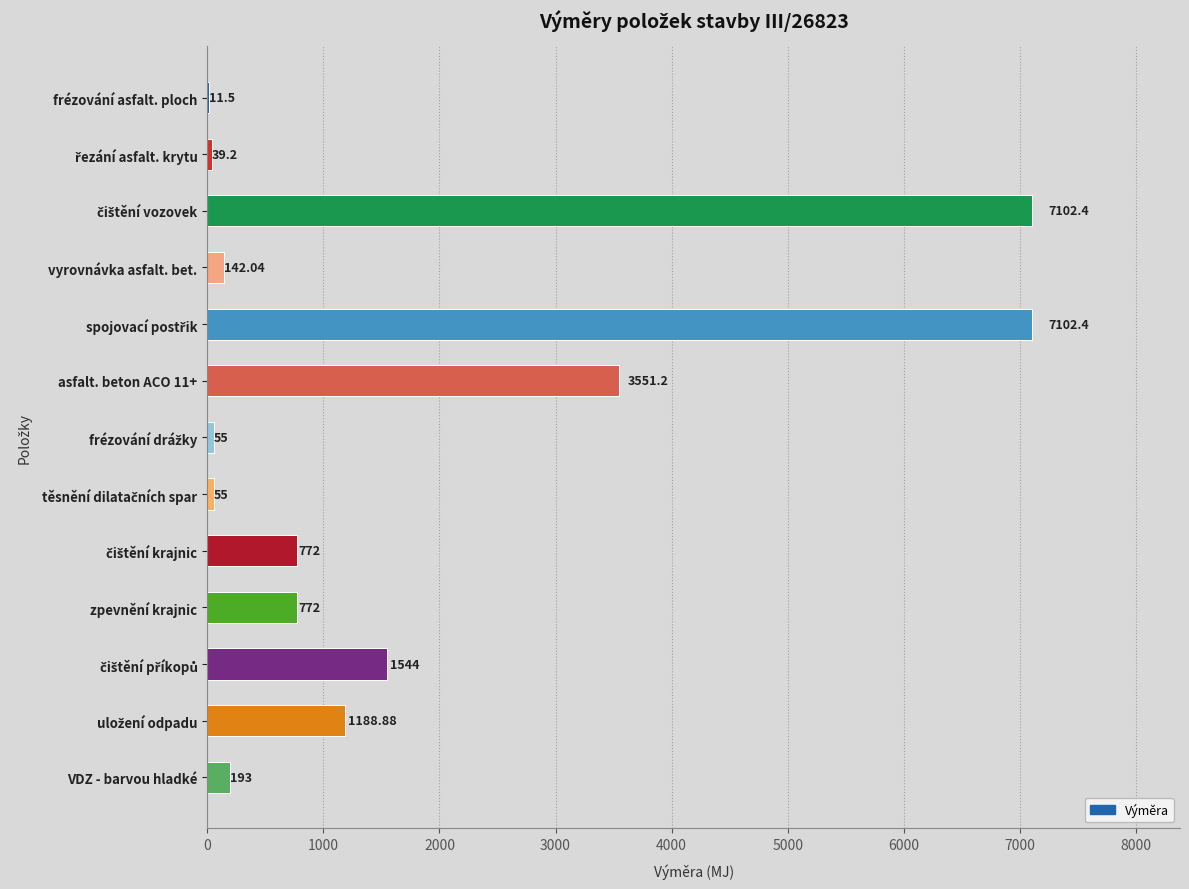

What is the change in value from vyrovnávka asfalt. bet. to VDZ - barvou hladké?

+51.0